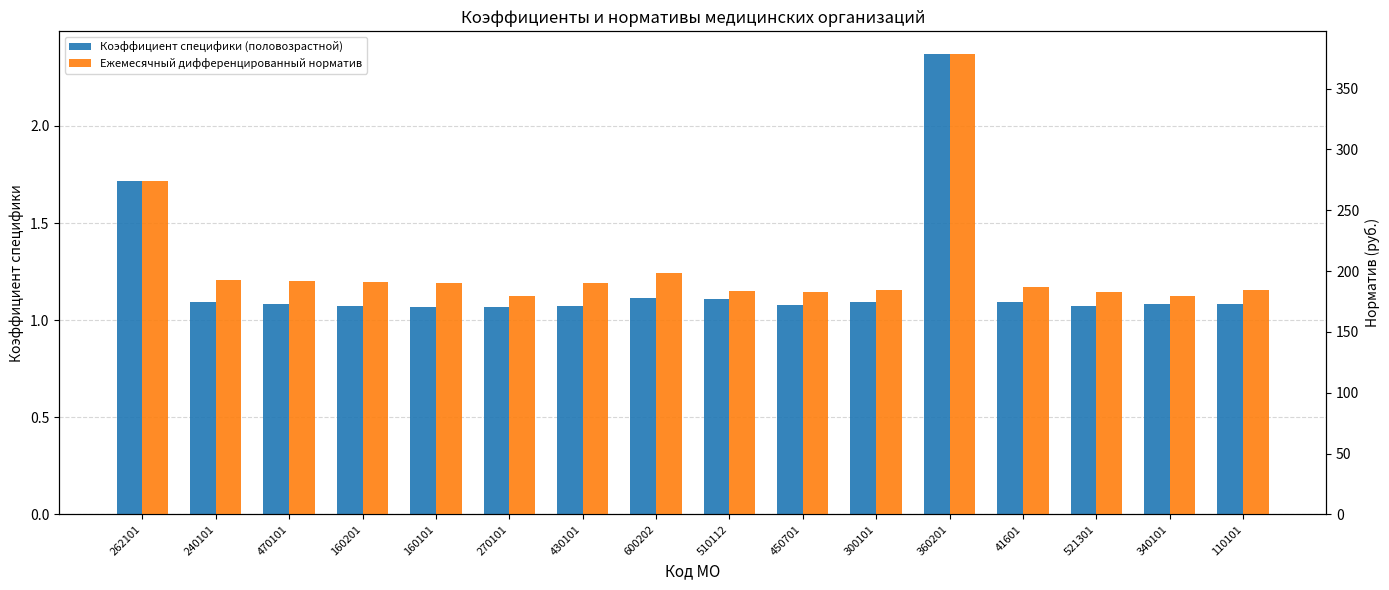

How many bars are there in total?

32